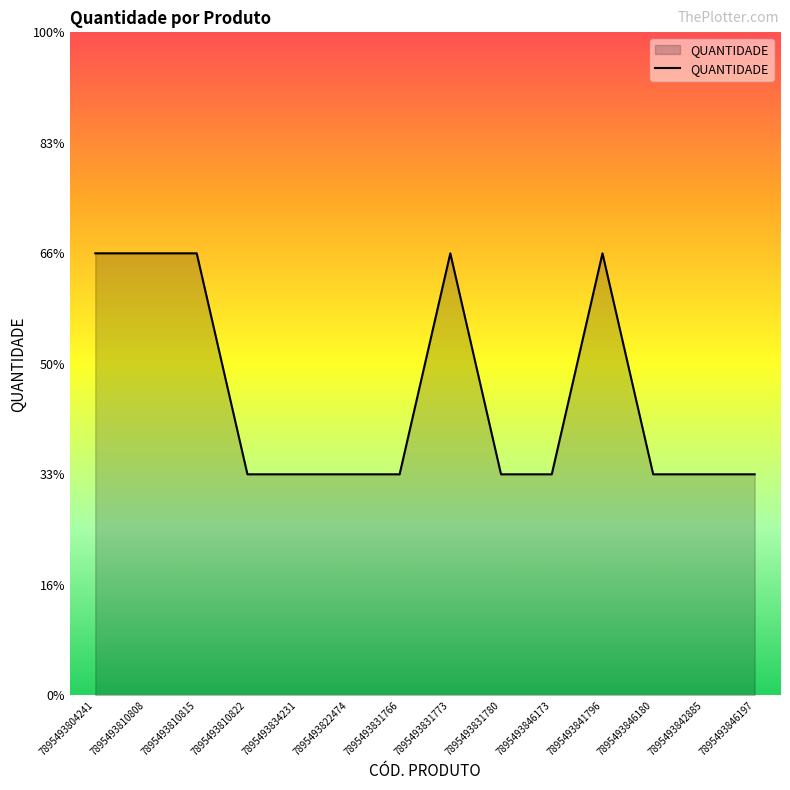

Reading left to right, transcribe all the data shown in this chart.

7895493804241=2	7895493810808=2	7895493810815=2	7895493810822=1	7895493834231=1	7895493822474=1	7895493831766=1	7895493831773=2	7895493831780=1	7895493846173=1	7895493841796=2	7895493846180=1	7895493842885=1	7895493846197=1